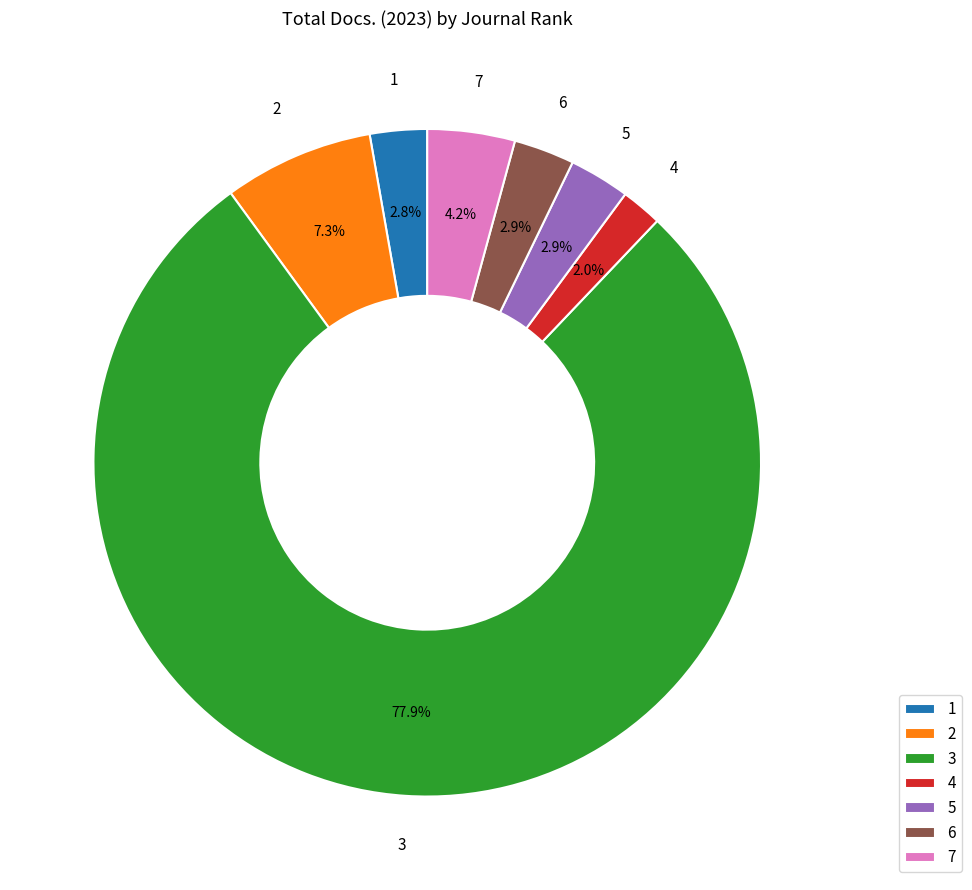

To the nearest percent, what is the difference between the largest and smallest slice percentages?

76%